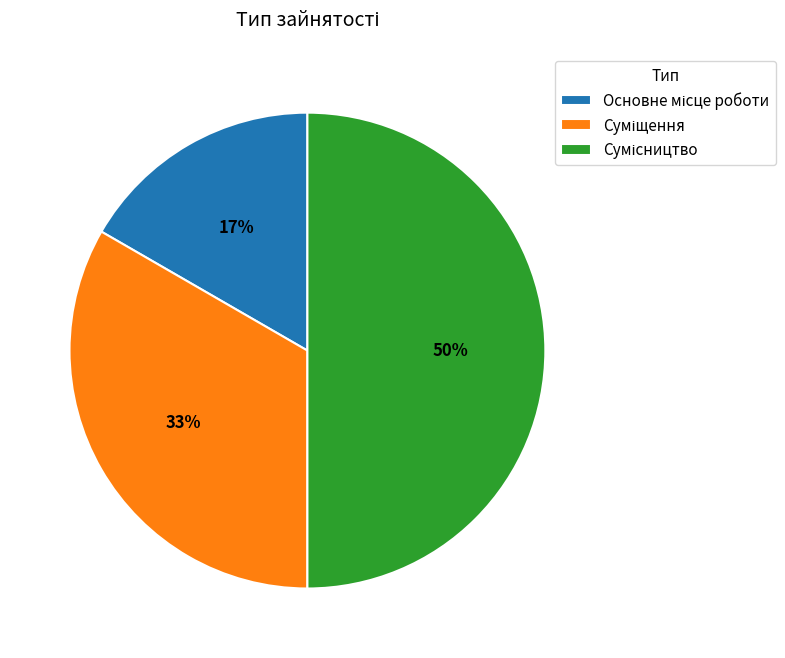

To the nearest percent, what is the difference between the largest and smallest slice percentages?

33%